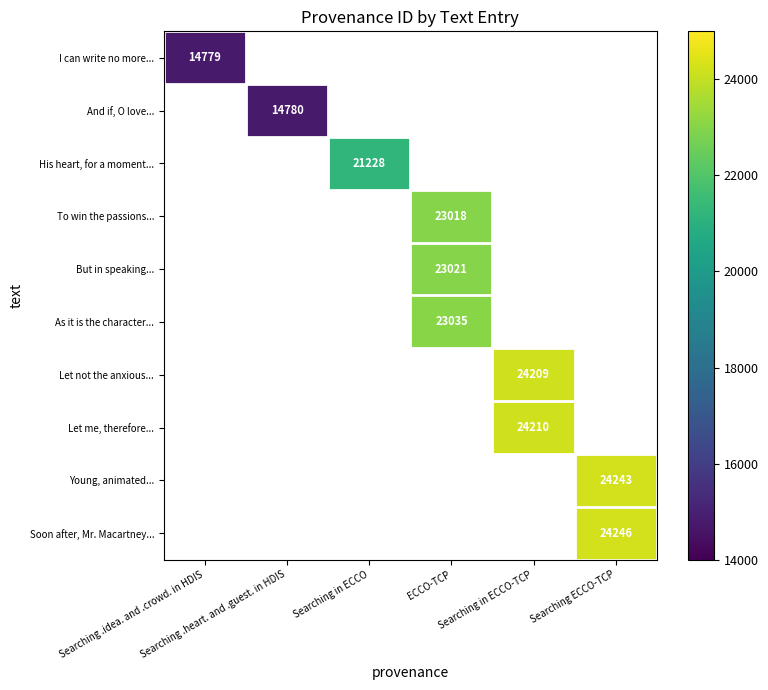

Rank the series by their average value, from lowest to highest.

I can write no more..., And if, O love..., His heart, for a moment..., To win the passions..., But in speaking..., As it is the character..., Let not the anxious..., Let me, therefore..., Young, animated..., Soon after, Mr. Macartney...